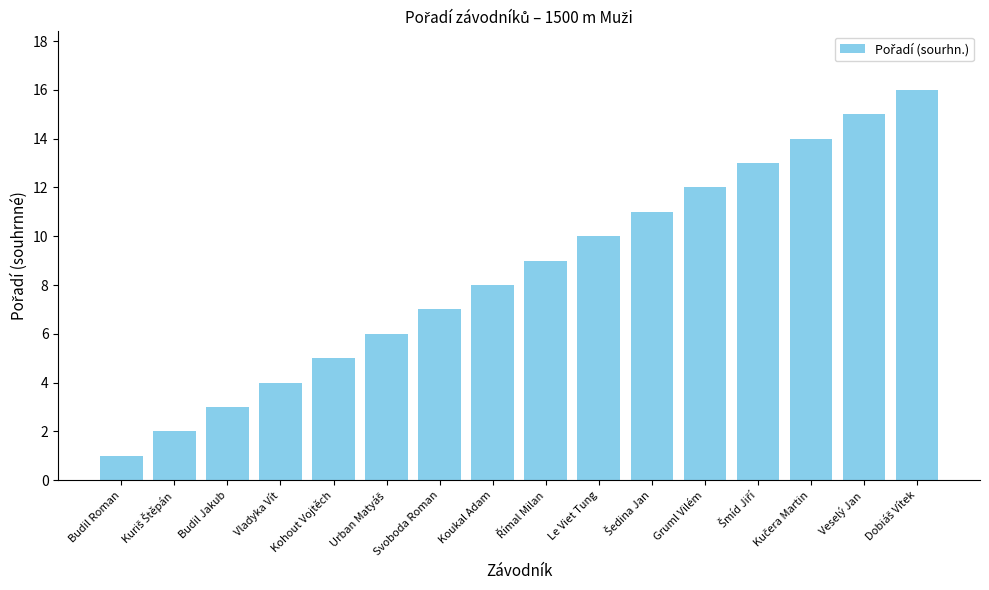

What is the sum of all values?

136